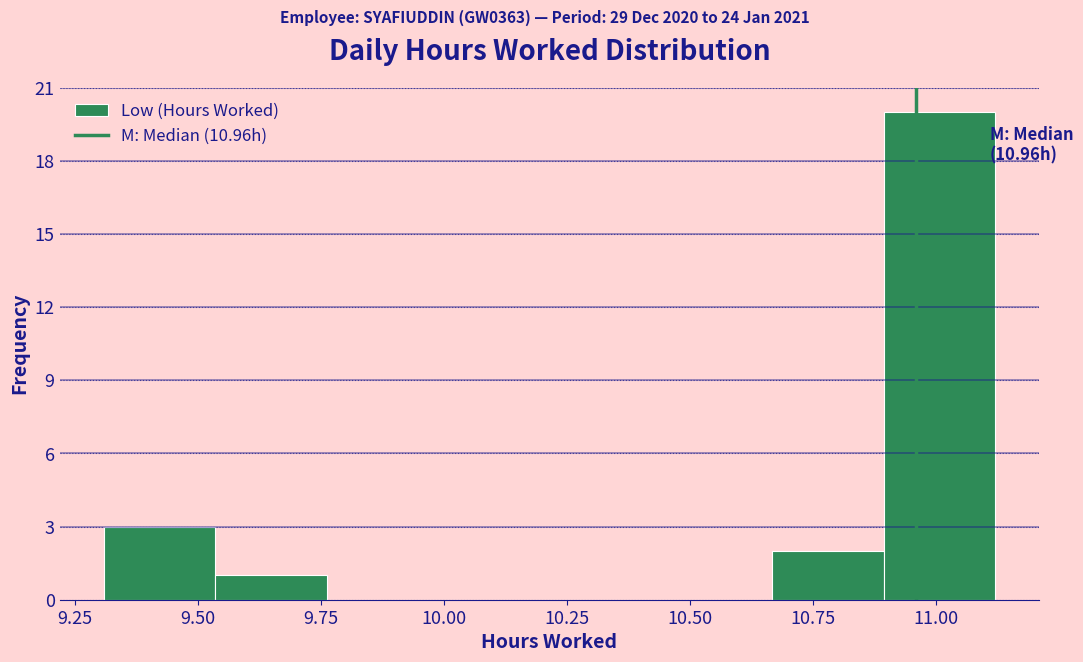

Over which range of the x-axis is the bar tallest?

10.90 to 11.10